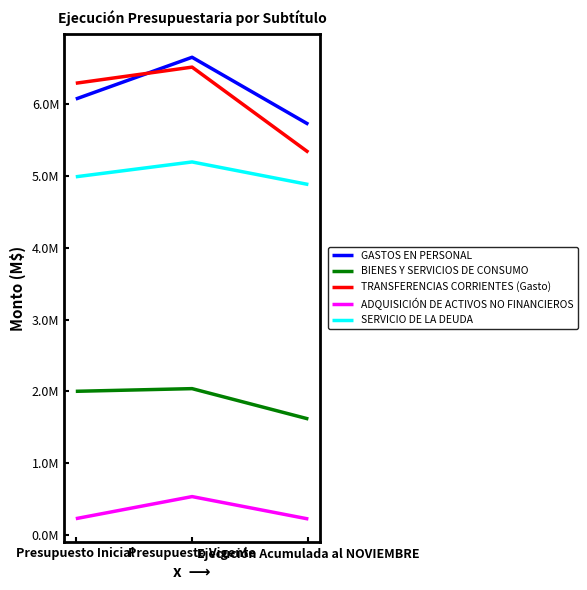

Where is SERVICIO DE LA DEUDA nearest to the value 5039752?

Presupuesto Inicial